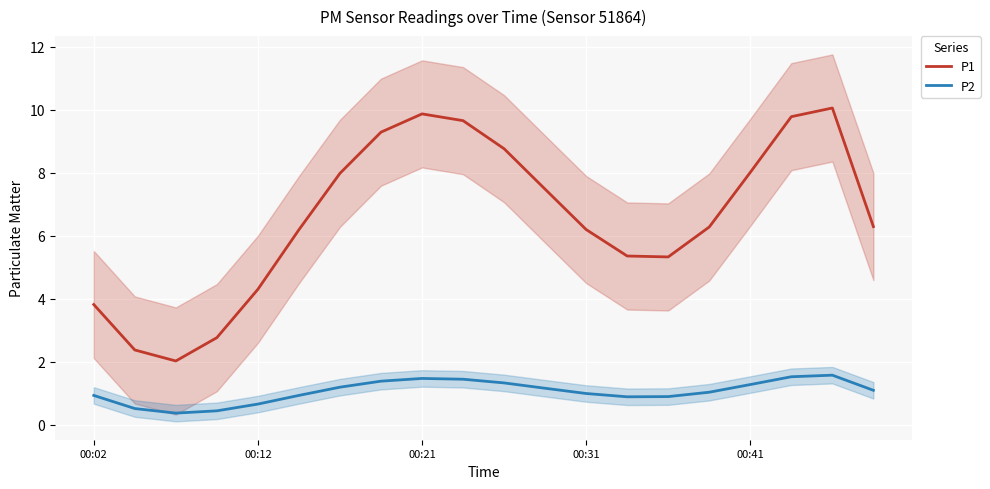

At which category is the sum across all series the highest?

18